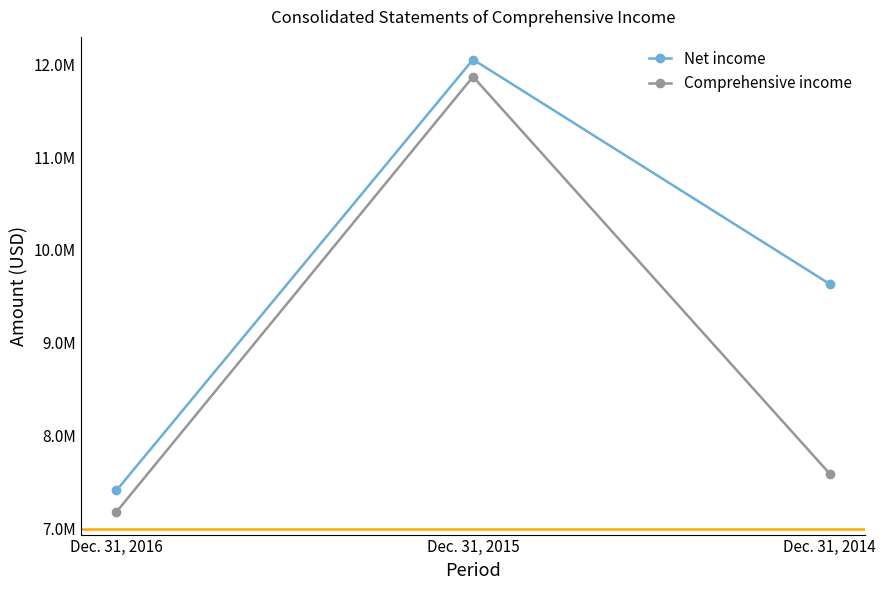

Does the chart have visible grid lines?

No